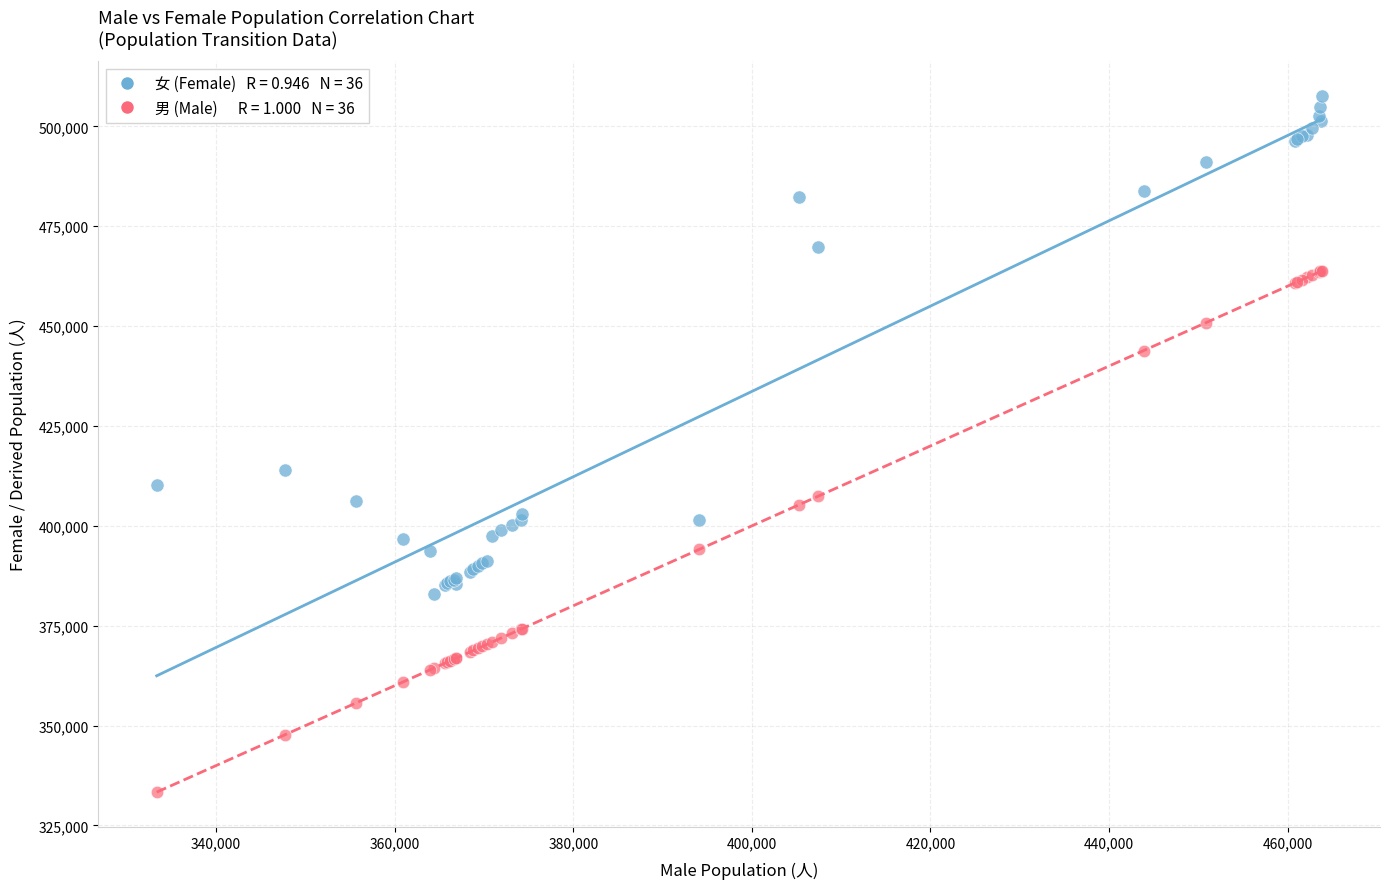

Across all series, what Y value is closest to 420456?

413900